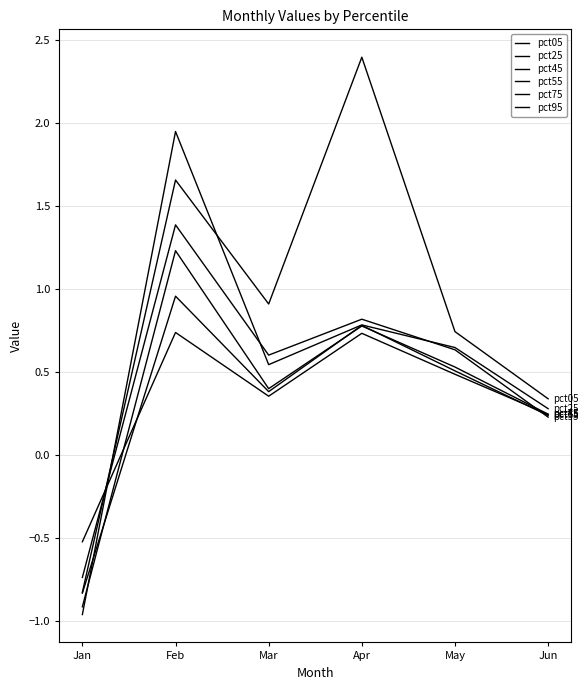

List the labels in order of pct05 value, smallest first.

Jan, Jun, May, Mar, Feb, Apr